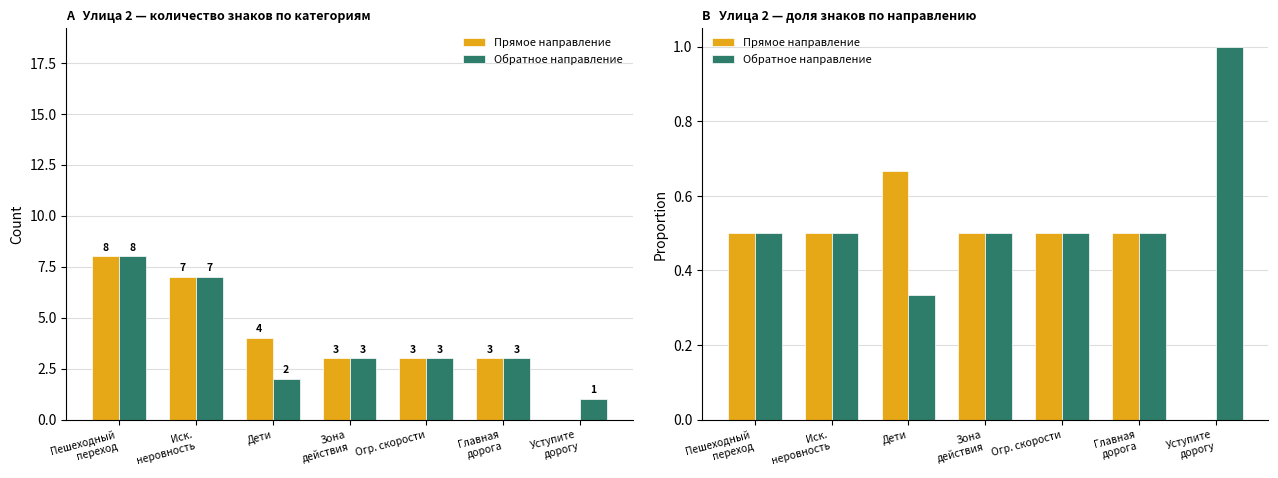

At how many categories does at least one series exceed 0?

7